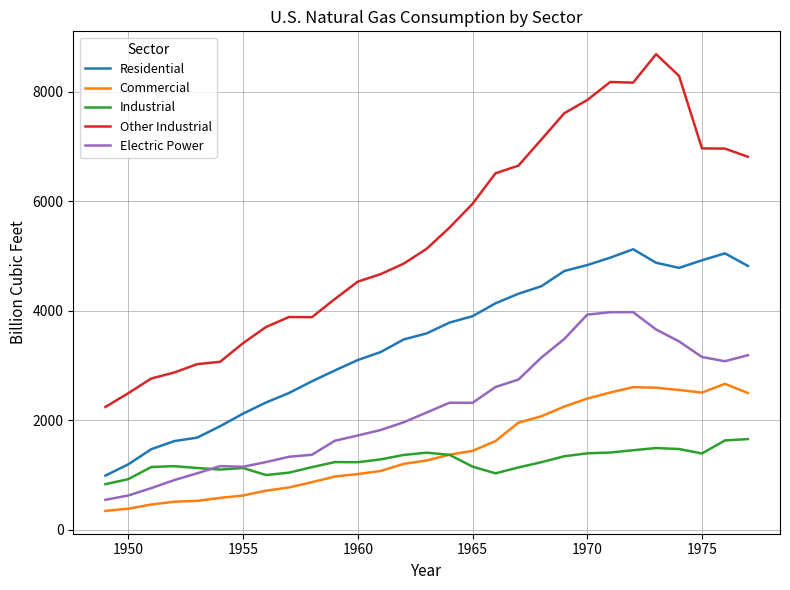

Which series has the largest total across all categories?

Other Industrial